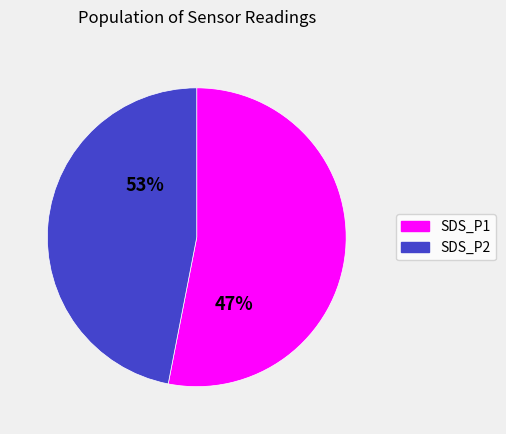

Is 16 the majority of the pie?

No